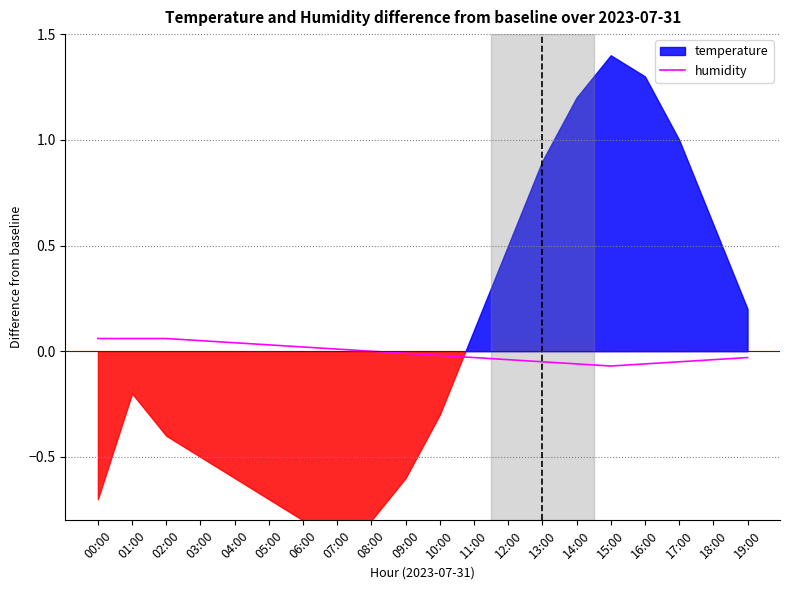

Reading left to right, what are all the values shown in this chart?

00:00=0.1	01:00=0.1	02:00=0.1	03:00=0.1	04:00=0.0	05:00=0.0	06:00=0.0	07:00=0.0	08:00=0.0	09:00=-0.0	10:00=-0.0	11:00=-0.0	12:00=-0.0	13:00=-0.1	14:00=-0.1	15:00=-0.1	16:00=-0.1	17:00=-0.1	18:00=-0.0	19:00=-0.0